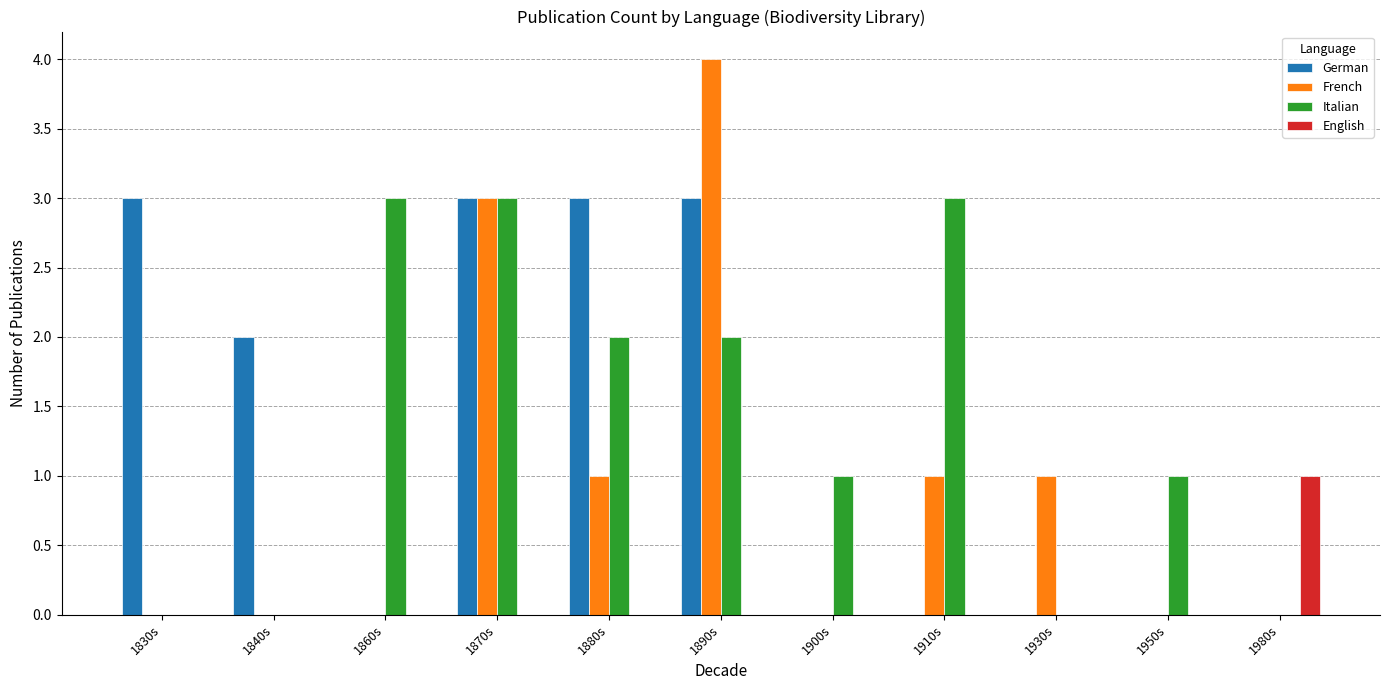

Which category has the highest value across all series?

1890s